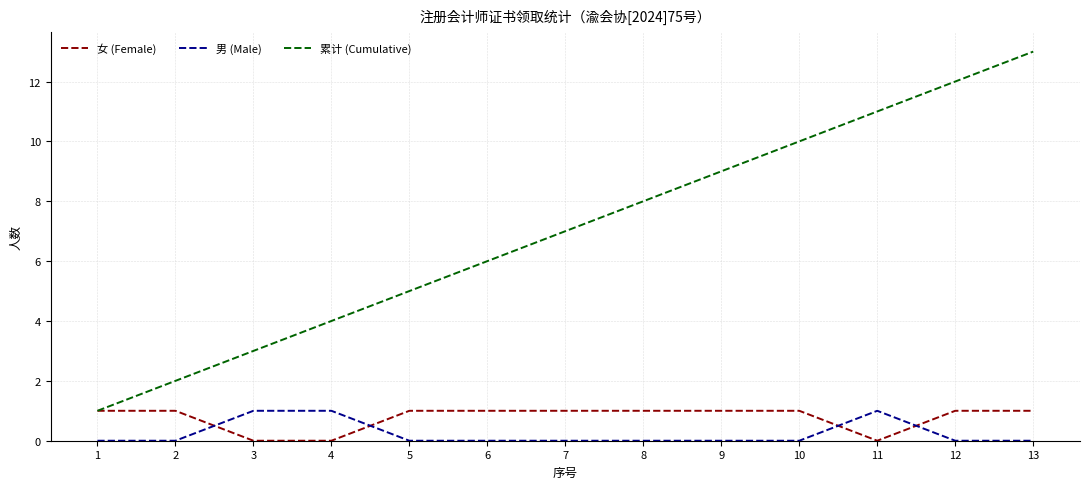

True or false: 男 (Male) and 女 (Female) intersect in this chart.

True